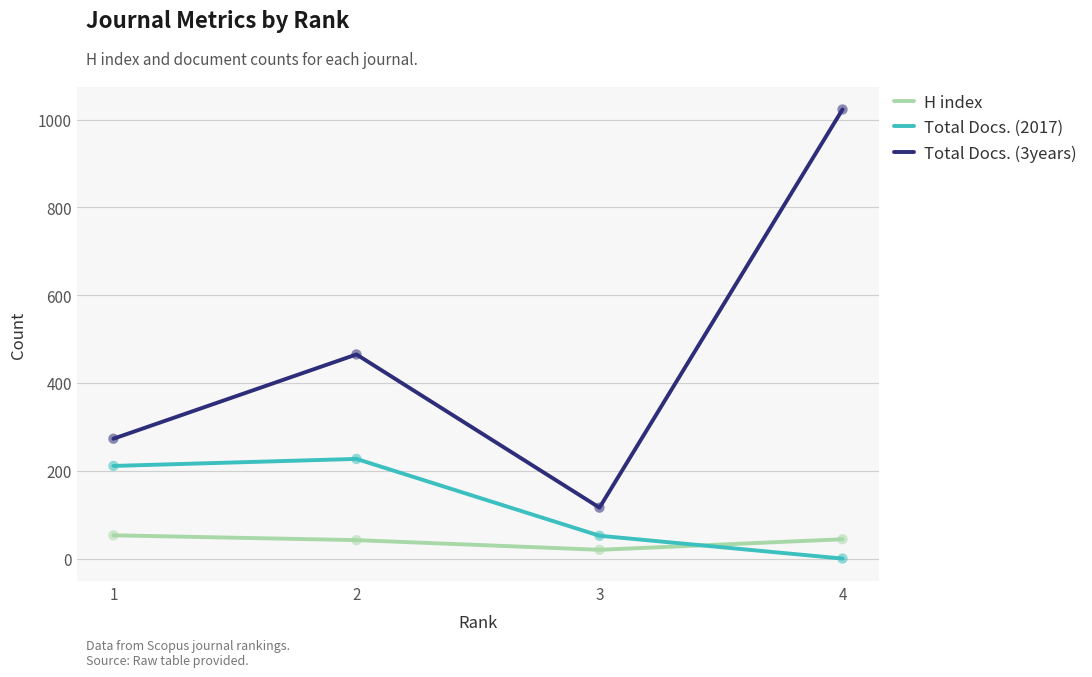

What is the total value across all series at 1?

537